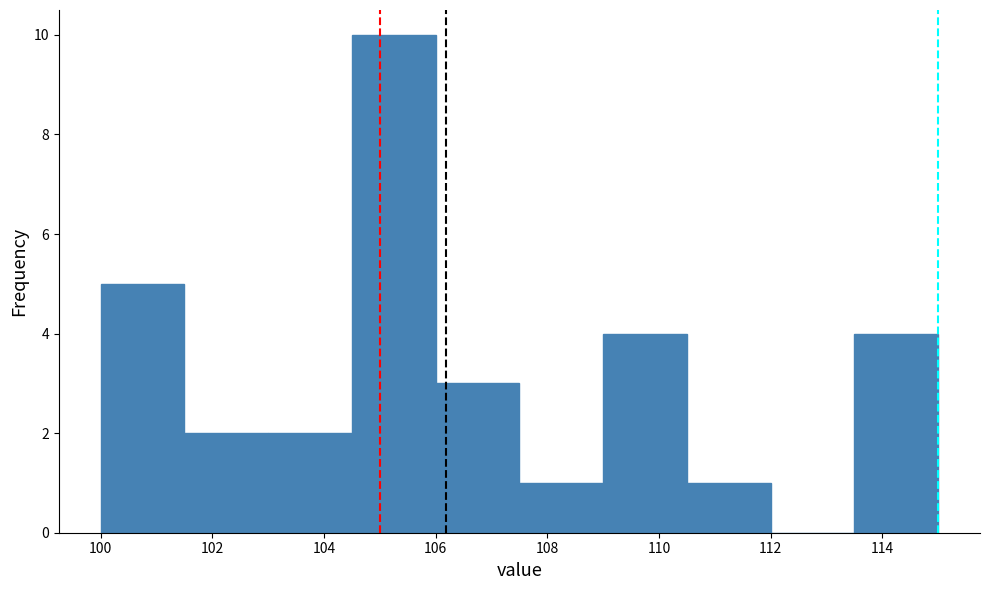

Reading left to right, transcribe this chart: for each bar, give the range it covers on the x-axis and its height. Neither the bar edges nor the heights are printed on the chart, so give them approximately, as read against the axes.

100.0 to 101.5: 5
101.5 to 103.0: 2
103.0 to 104.5: 2
104.5 to 106.0: 10
106.0 to 107.5: 3
107.5 to 109.0: 1
109.0 to 110.5: 4
110.5 to 112.0: 1
112.0 to 113.5: 0
113.5 to 115.0: 4